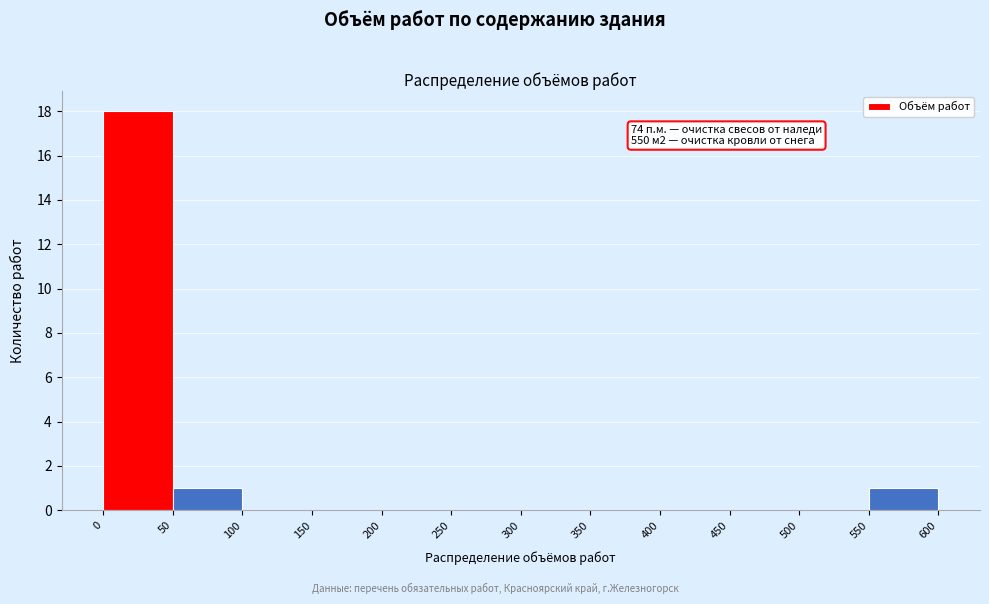

Over which range of the x-axis is the bar tallest?

0 to 50